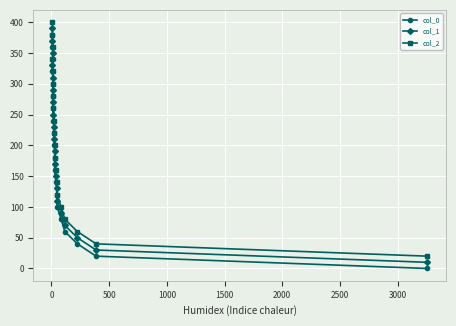

True or false: col_2 has more than 0 points higher than both neighbors.

False